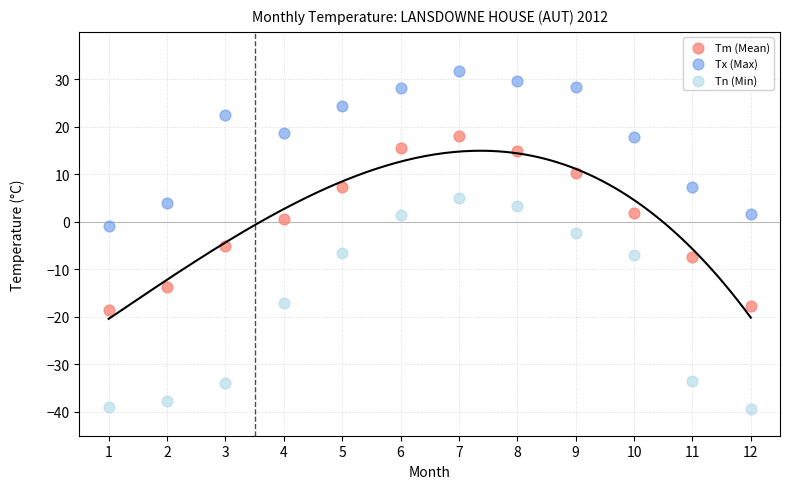

Which series contains the lowest Y value?

Tn (Min)